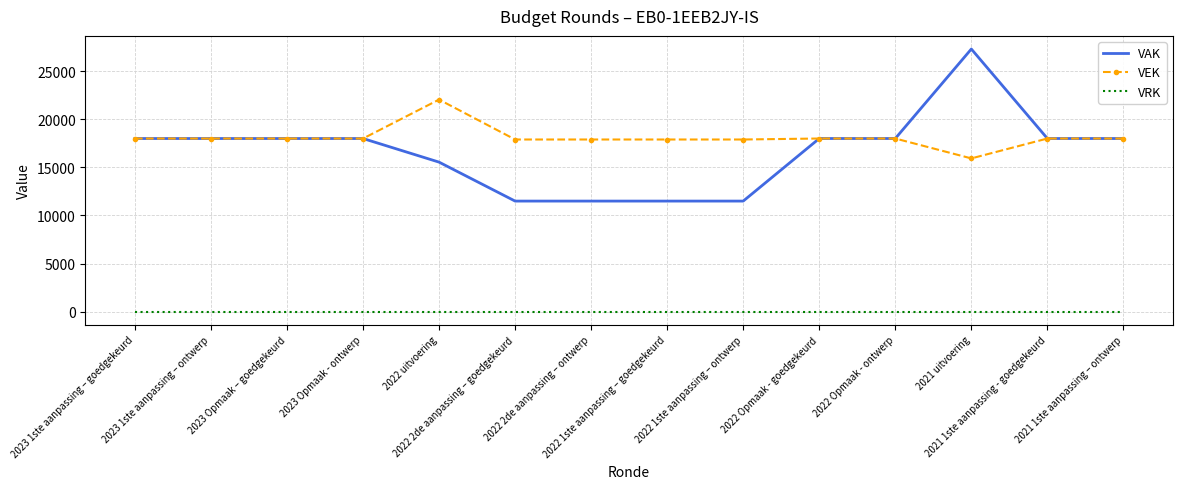

Which series has the largest range (max minus min)?

VAK